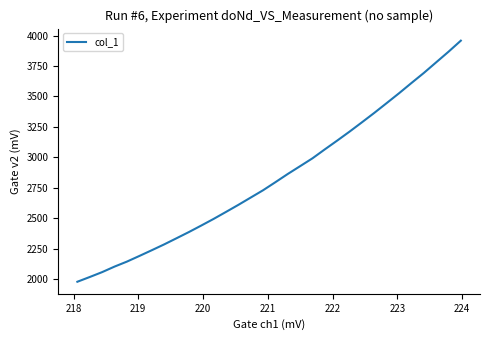

Reading left to right, what are all the values shown in this chart?

1978.7	2017.6	2057.7	2103.1	2144.0	2190.1	2237.1	2284.9	2335.4	2386.4	2439.8	2494.4	2551.7	2609.7	2669.8	2729.8	2796.1	2863.7	2927.9	2992.4	3066.0	3138.1	3211.7	3288.1	3365.5	3445.7	3526.5	3610.3	3692.7	3780.0	3867.2	3958.3